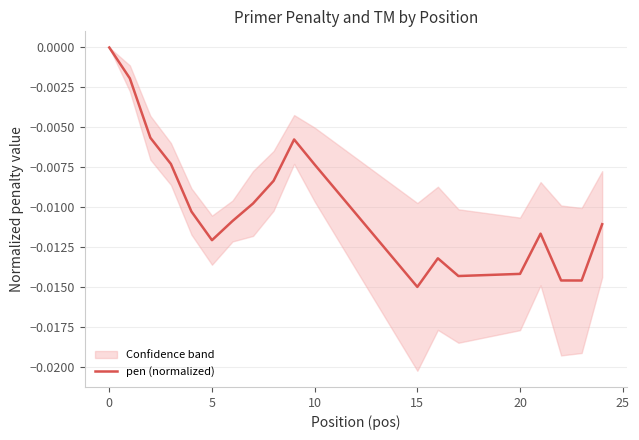

How many lines are shown in the chart?

1